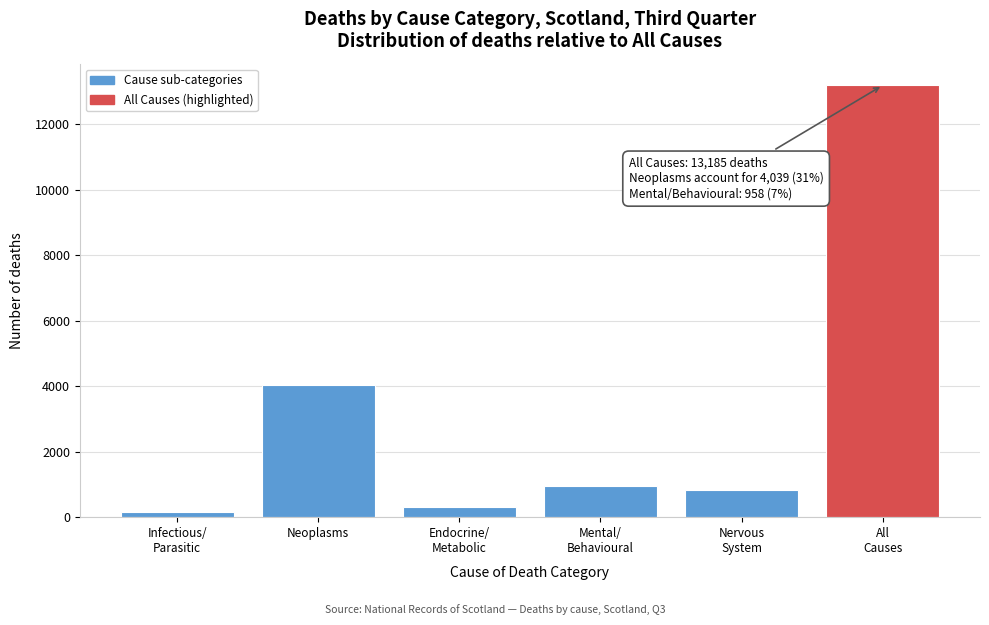

Reading left to right, transcribe all the data shown in this chart.

150	4039	307	958	828	13185